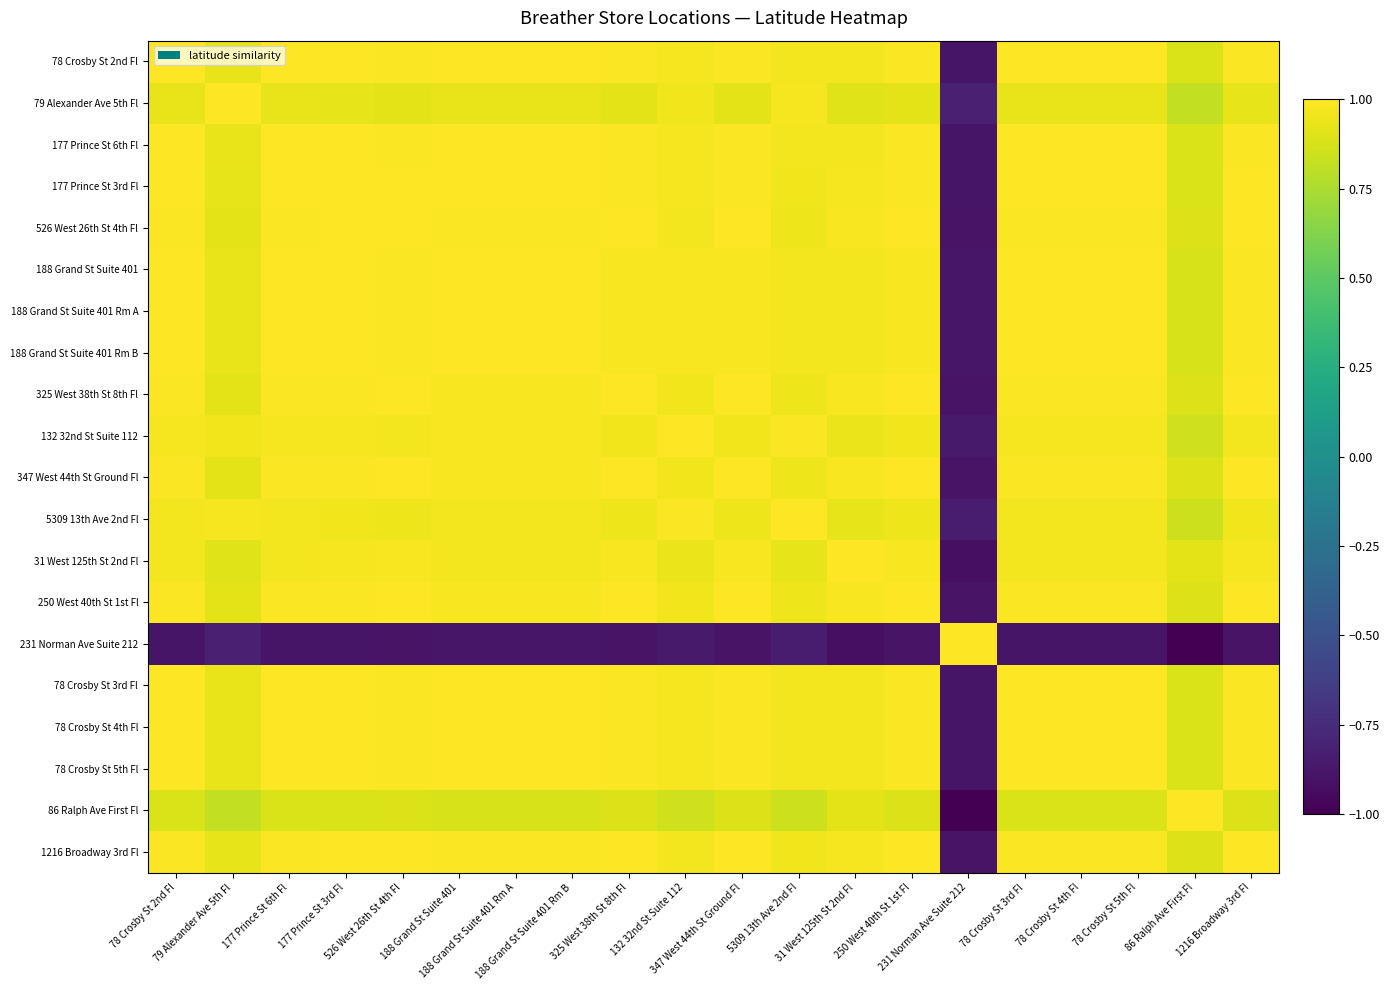

At 78 Crosby St 3rd Fl, list the series in order from largest to smallest.

78 Crosby St 3rd Fl, 78 Crosby St 4th Fl, 78 Crosby St 5th Fl, 78 Crosby St 2nd Fl, 177 Prince St 6th Fl, 177 Prince St 3rd Fl, 188 Grand St Suite 401, 188 Grand St Suite 401 Rm A, 188 Grand St Suite 401 Rm B, 1216 Broadway 3rd Fl, 526 West 26th St 4th Fl, 250 West 40th St 1st Fl, 325 West 38th St 8th Fl, 347 West 44th St Ground Fl, 132 32nd St Suite 112, 31 West 125th St 2nd Fl, 5309 13th Ave 2nd Fl, 79 Alexander Ave 5th Fl, 86 Ralph Ave First Fl, 231 Norman Ave Suite 212